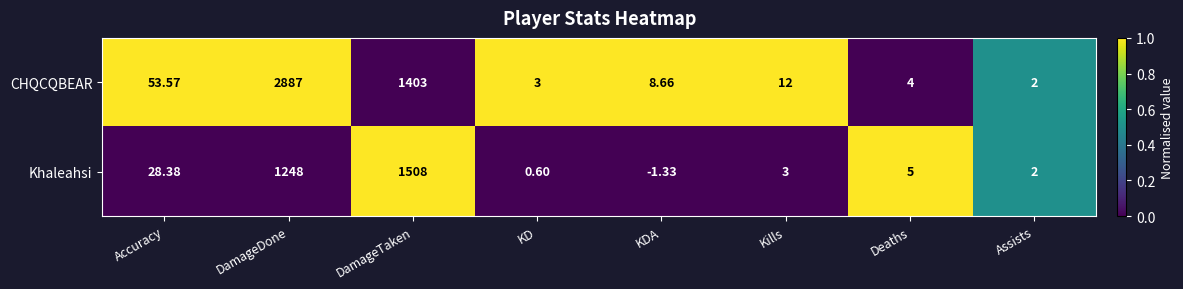

At which category does the chart reach its minimum across all series?

KDA